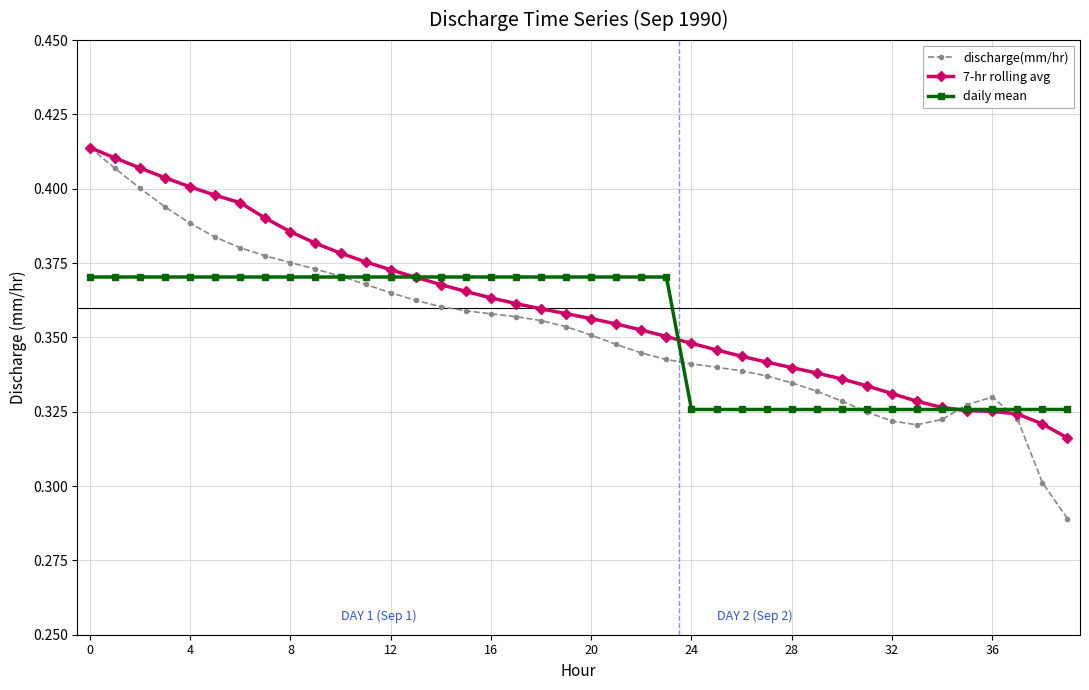

After their last crossing, which series has the higher values: discharge(mm/hr) or 7-hr rolling avg?

7-hr rolling avg